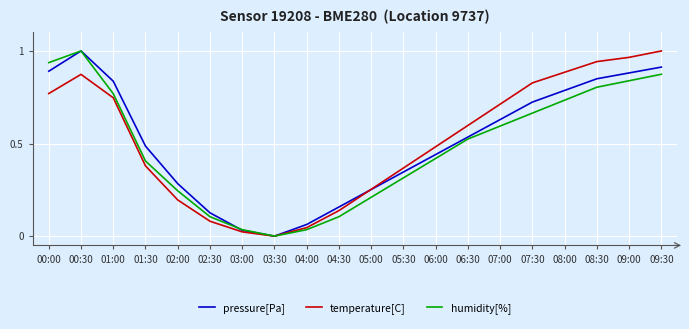

True or false: humidity[%] has a value of 0.7 at 06:00.

False